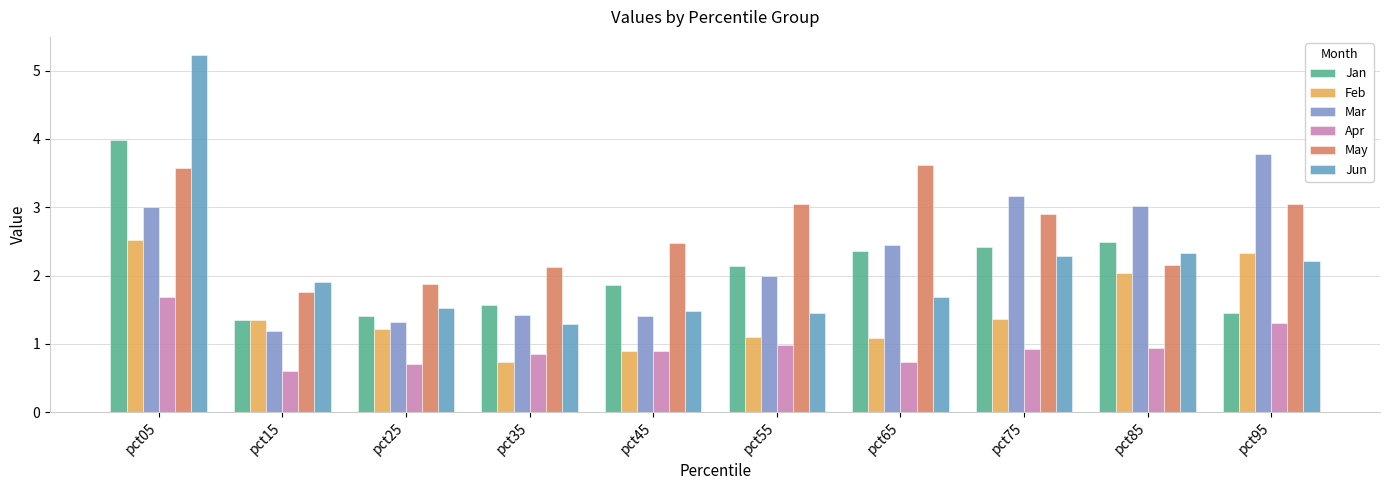

How many data points in Feb are above 1?

8